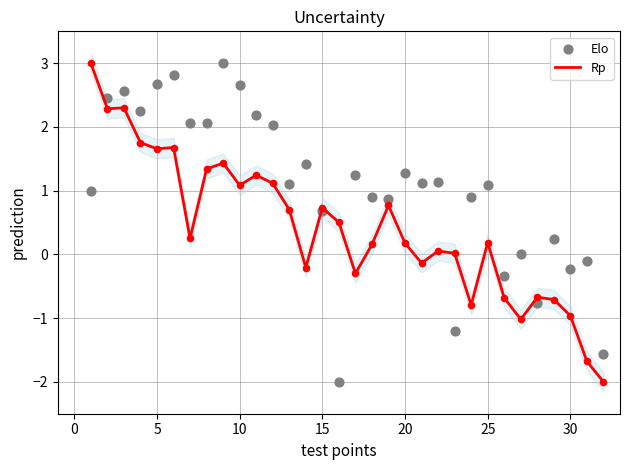

What is the lowest value of the Rp series?

-2.0